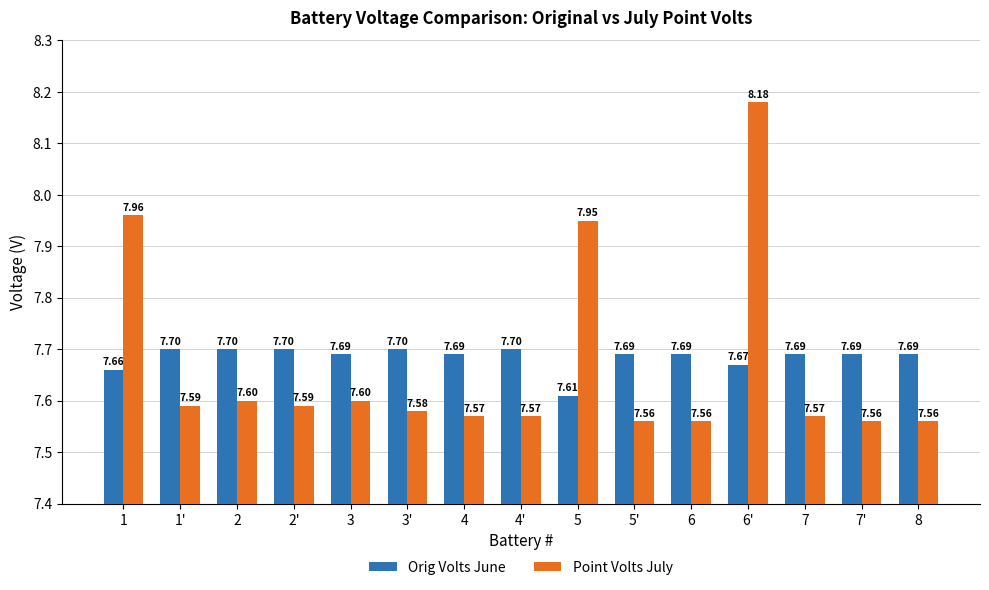

What is the sum of all Point Volts July values?

115.0